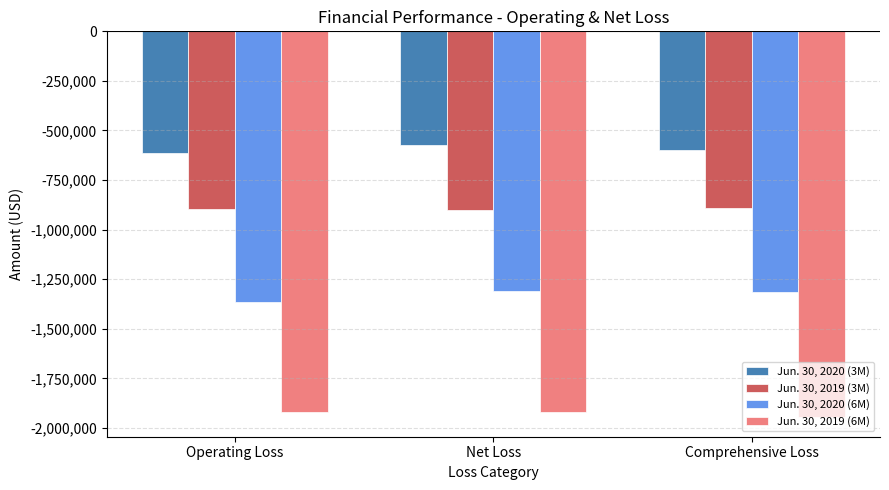

Rank the series by their average value, from lowest to highest.

Jun. 30, 2019 (6M), Jun. 30, 2020 (6M), Jun. 30, 2019 (3M), Jun. 30, 2020 (3M)